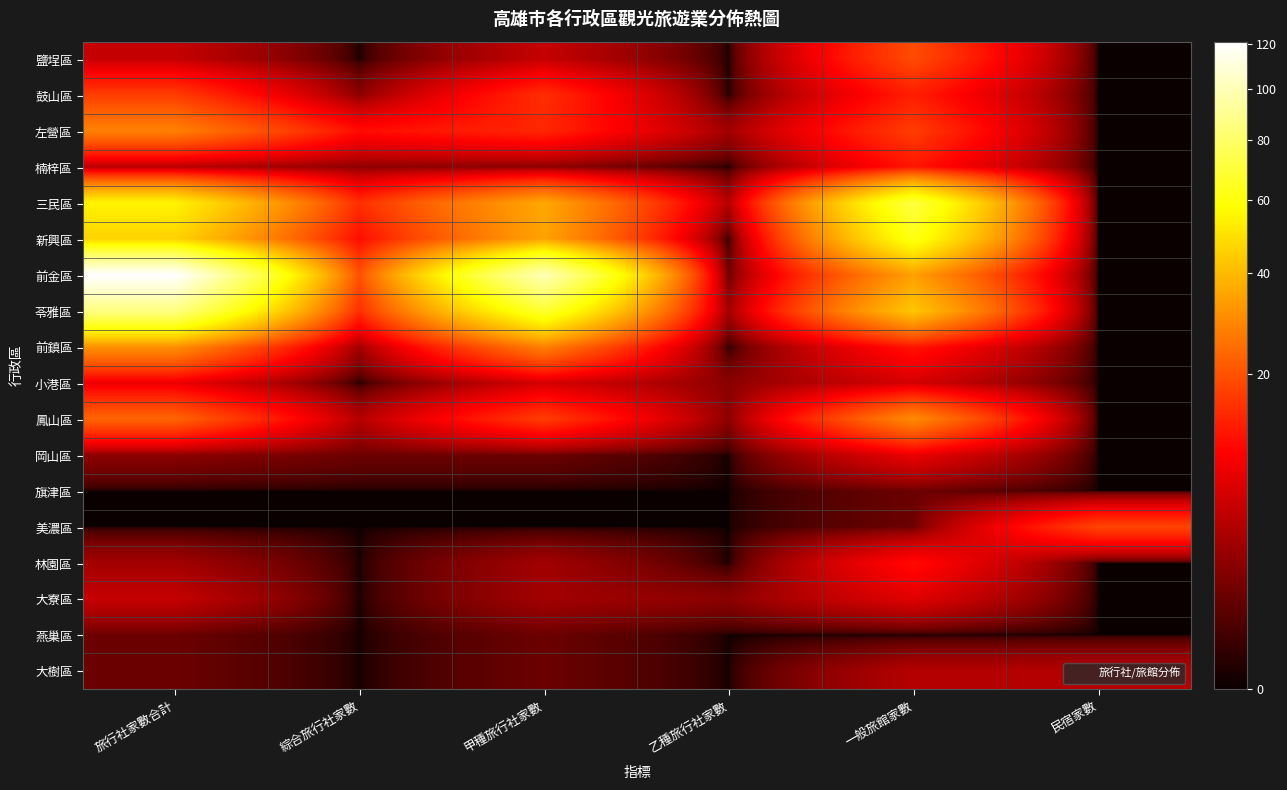

Reading left to right, extract all data points from this chart.

鹽埕區: 旅行社家數合計=5	綜合旅行社家數=0	甲種旅行社家數=5	乙種旅行社家數=0	一般旅館家數=19	民宿家數=0
鼓山區: 旅行社家數合計=17	綜合旅行社家數=2	甲種旅行社家數=15	乙種旅行社家數=0	一般旅館家數=13	民宿家數=0
左營區: 旅行社家數合計=28	綜合旅行社家數=11	甲種旅行社家數=14	乙種旅行社家數=3	一般旅館家數=17	民宿家數=0
楠梓區: 旅行社家數合計=4	綜合旅行社家數=2	甲種旅行社家數=2	乙種旅行社家數=0	一般旅館家數=12	民宿家數=0
三民區: 旅行社家數合計=55	綜合旅行社家數=15	甲種旅行社家數=36	乙種旅行社家數=4	一般旅館家數=71	民宿家數=0
新興區: 旅行社家數合計=46	綜合旅行社家數=11	甲種旅行社家數=35	乙種旅行社家數=0	一般旅館家數=62	民宿家數=0
前金區: 旅行社家數合計=121	綜合旅行社家數=20	甲種旅行社家數=100	乙種旅行社家數=1	一般旅館家數=34	民宿家數=0
苓雅區: 旅行社家數合計=86	綜合旅行社家數=15	甲種旅行社家數=68	乙種旅行社家數=3	一般旅館家數=43	民宿家數=0
前鎮區: 旅行社家數合計=31	綜合旅行社家數=3	甲種旅行社家數=28	乙種旅行社家數=0	一般旅館家數=12	民宿家數=0
小港區: 旅行社家數合計=8	綜合旅行社家數=0	甲種旅行社家數=6	乙種旅行社家數=2	一般旅館家數=6	民宿家數=0
鳳山區: 旅行社家數合計=23	綜合旅行社家數=4	甲種旅行社家數=17	乙種旅行社家數=2	一般旅館家數=30	民宿家數=0
岡山區: 旅行社家數合計=2	綜合旅行社家數=1	甲種旅行社家數=1	乙種旅行社家數=0	一般旅館家數=8	民宿家數=0
旗津區: 旅行社家數合計=0	綜合旅行社家數=0	甲種旅行社家數=0	乙種旅行社家數=0	一般旅館家數=1	民宿家數=0
美濃區: 旅行社家數合計=0	綜合旅行社家數=0	甲種旅行社家數=0	乙種旅行社家數=0	一般旅館家數=1	民宿家數=18
林園區: 旅行社家數合計=3	綜合旅行社家數=0	甲種旅行社家數=3	乙種旅行社家數=0	一般旅館家數=11	民宿家數=0
大寮區: 旅行社家數合計=5	綜合旅行社家數=0	甲種旅行社家數=3	乙種旅行社家數=2	一般旅館家數=7	民宿家數=0
燕巢區: 旅行社家數合計=1	綜合旅行社家數=0	甲種旅行社家數=1	乙種旅行社家數=0	一般旅館家數=0	民宿家數=0
大樹區: 旅行社家數合計=1	綜合旅行社家數=0	甲種旅行社家數=1	乙種旅行社家數=0	一般旅館家數=4	民宿家數=4